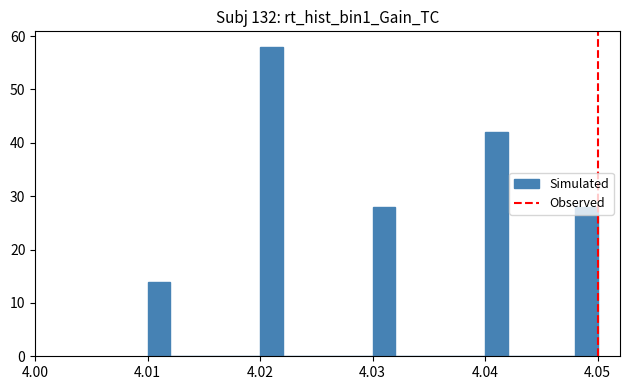

Around what value on the x-axis is the tallest bar? Give the approximate position of its centre, as read against the axis.

4.021